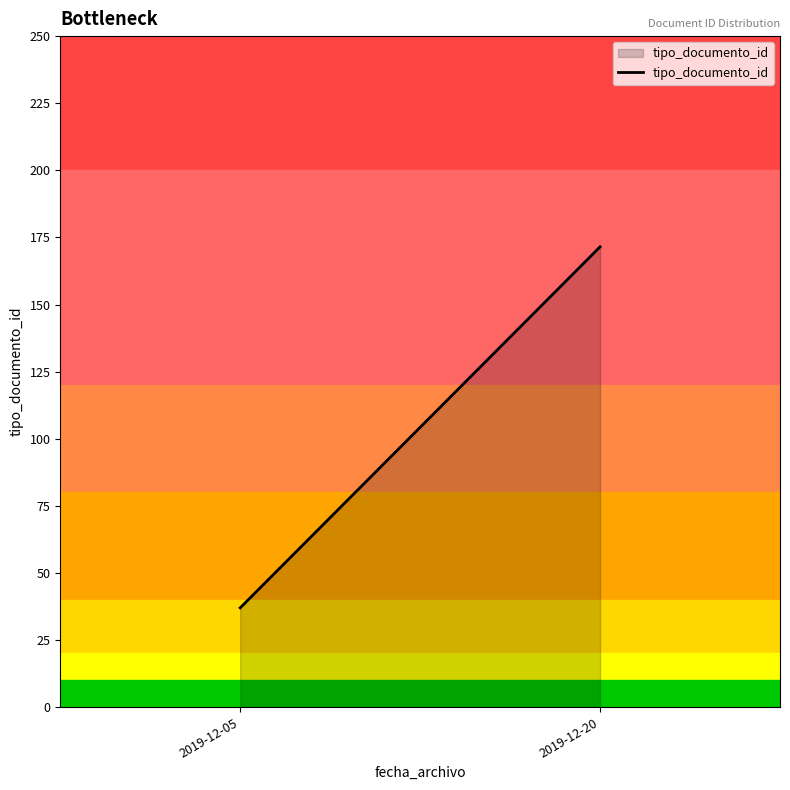

Does the chart have visible grid lines?

No